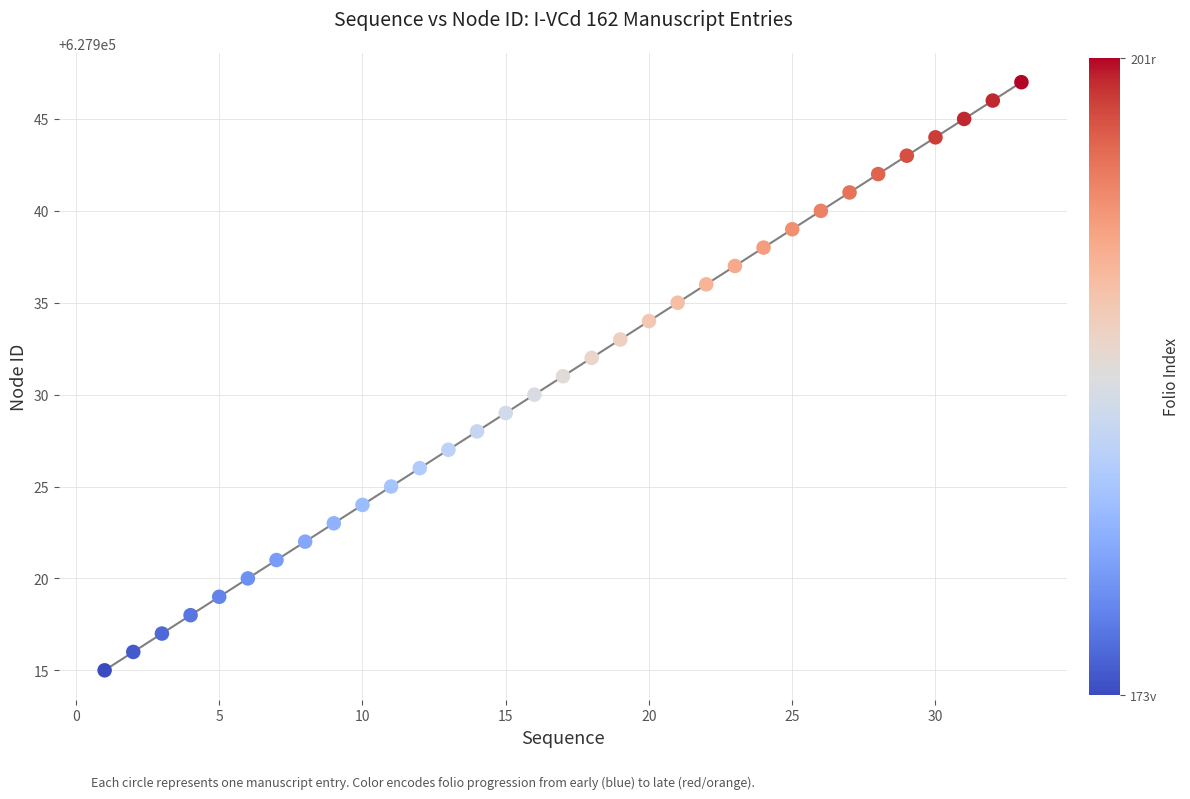

What is the range of X values (max minus min)?

32